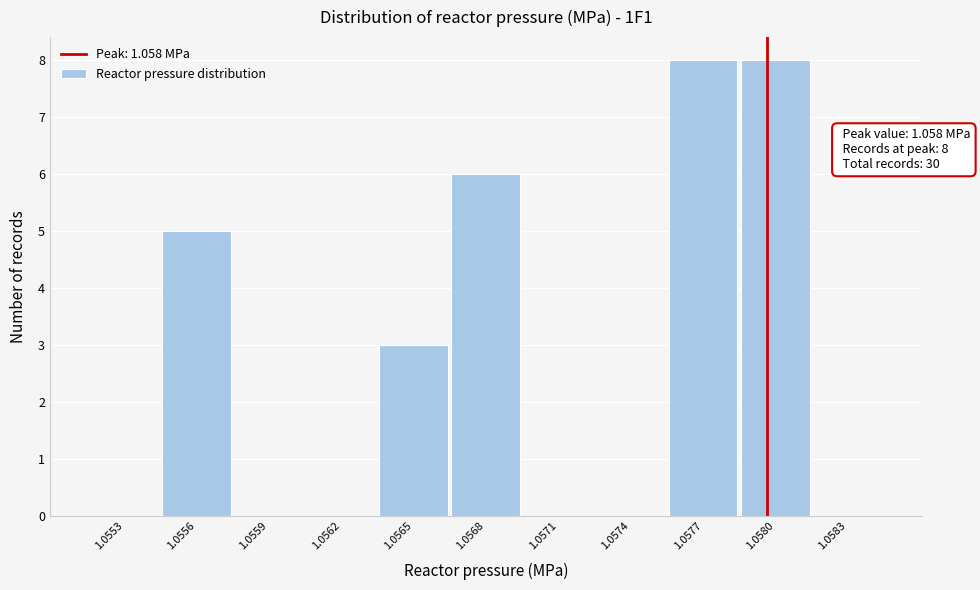

Reading right to left, list all the values displayed in this chart.

1.0583=0	1.0580=8	1.0577=8	1.0574=0	1.0571=0	1.0568=6	1.0565=3	1.0562=0	1.0559=0	1.0556=5	1.0553=0